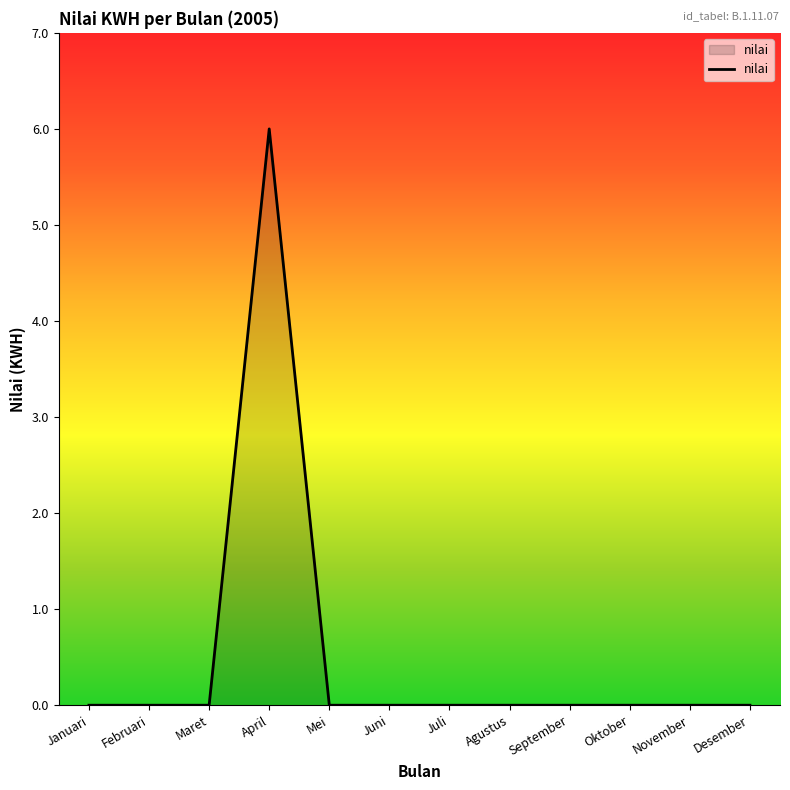

What is the difference between the maximum and minimum values?

6